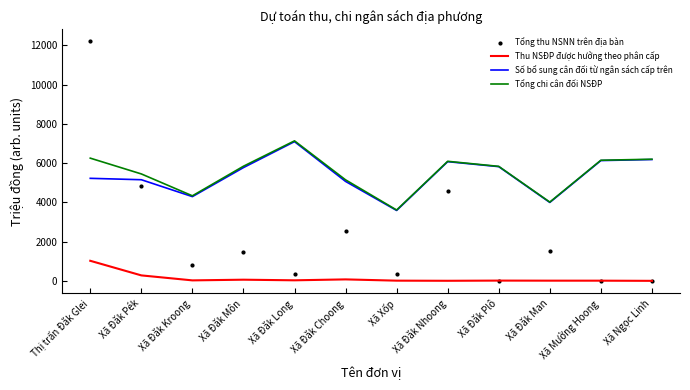

What are all the series names shown in the legend?

Thu NSĐP được hưởng theo phân cấp, Số bổ sung cân đối từ ngân sách cấp trên, Tổng chi cân đối NSĐP, Tổng thu NSNN trên địa bàn